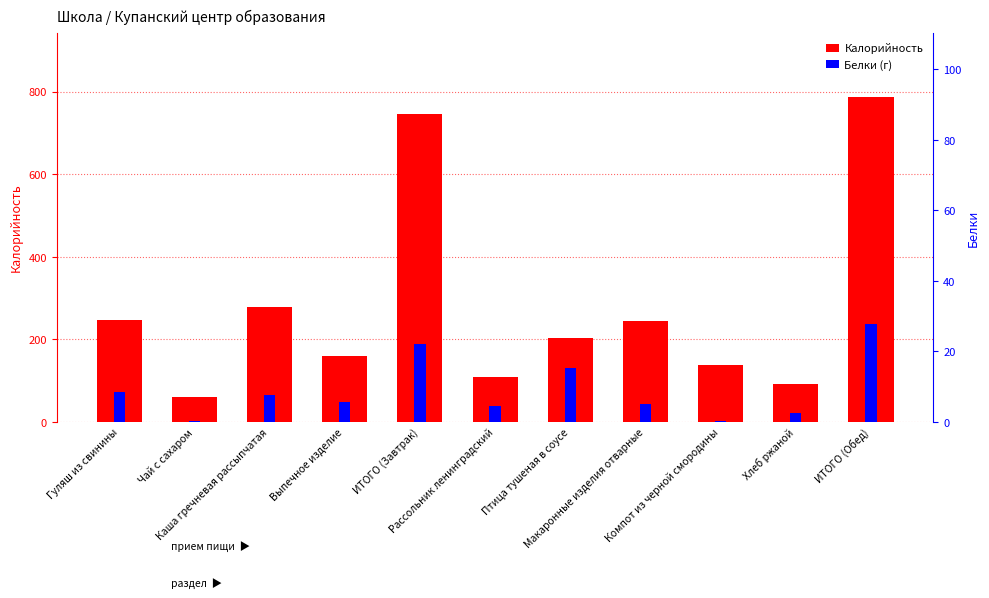

How many groups of bars are there?

11